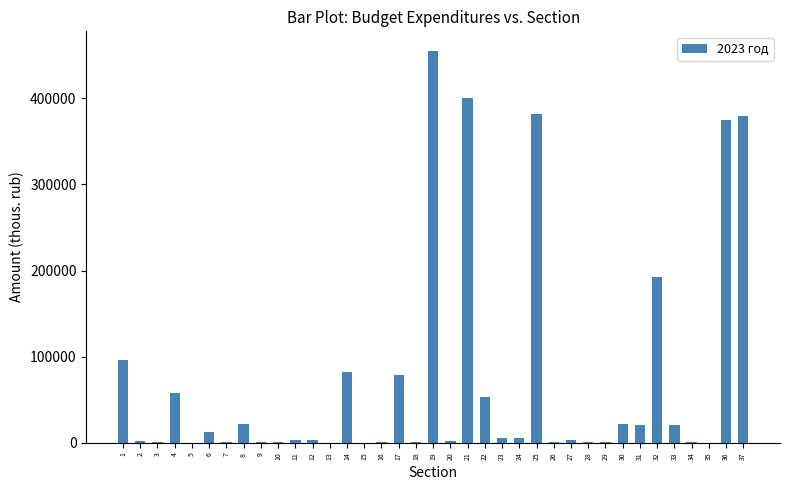

What is the sum of all values?

2689006.4